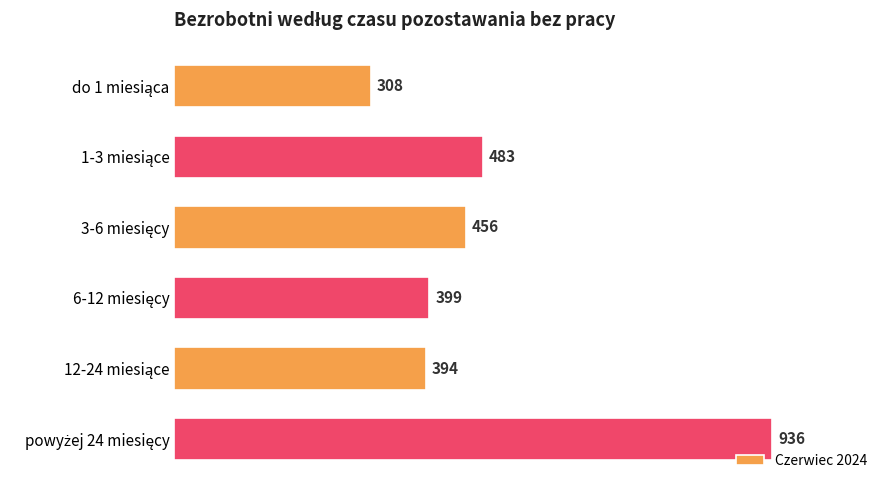

What is the value of the 1st bar from the top?

308